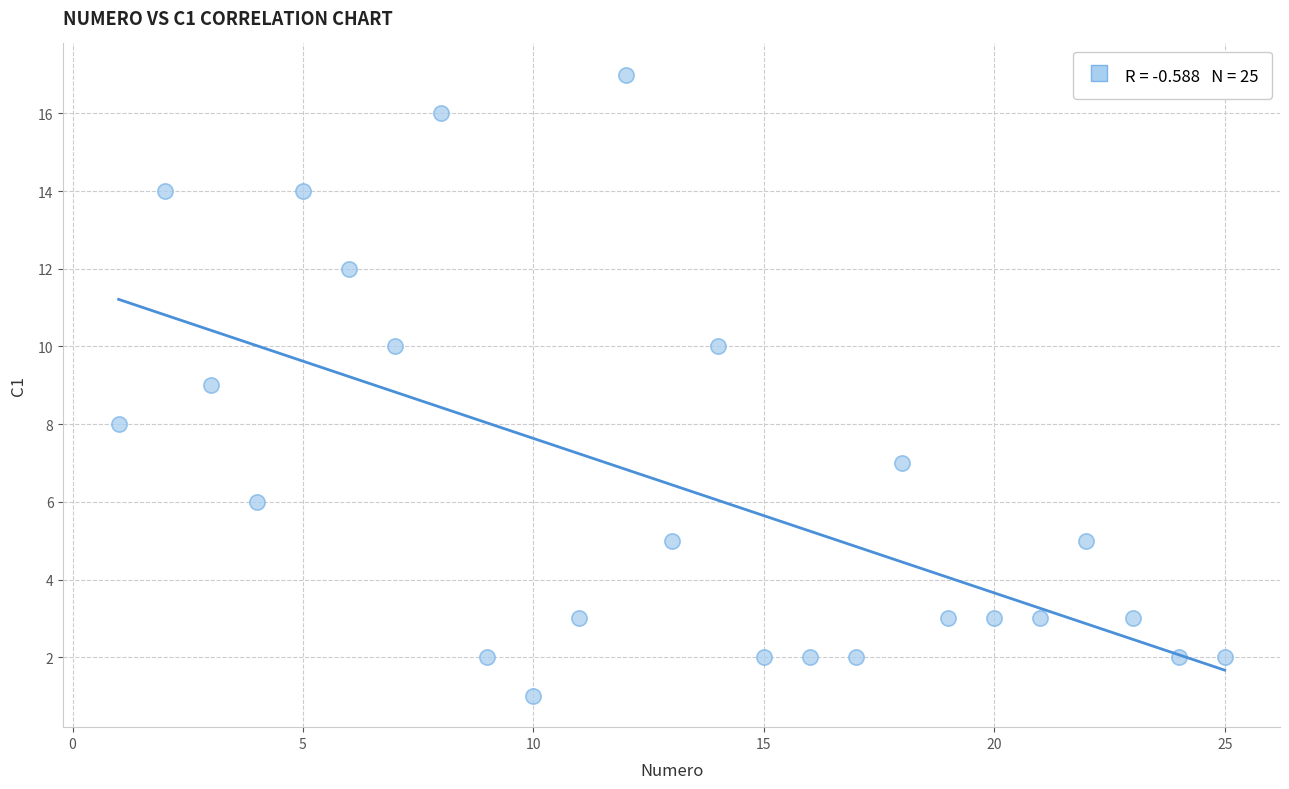

What is the range of X values (max minus min)?

24